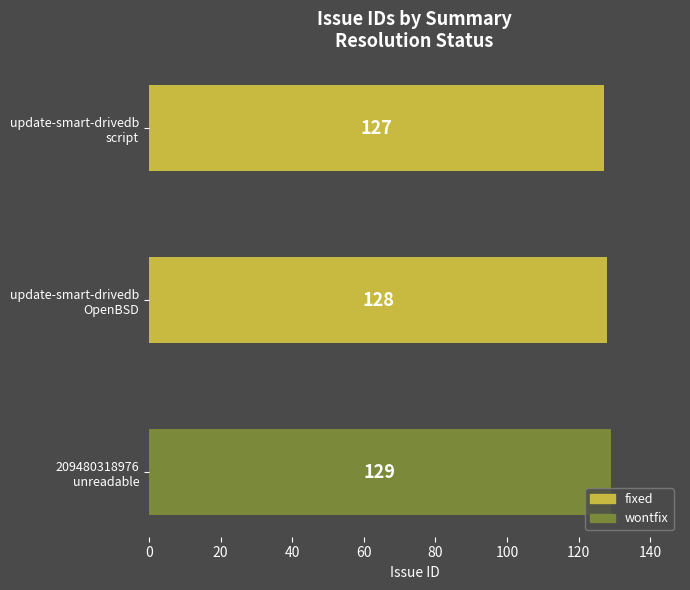

How many bars are there in total?

3